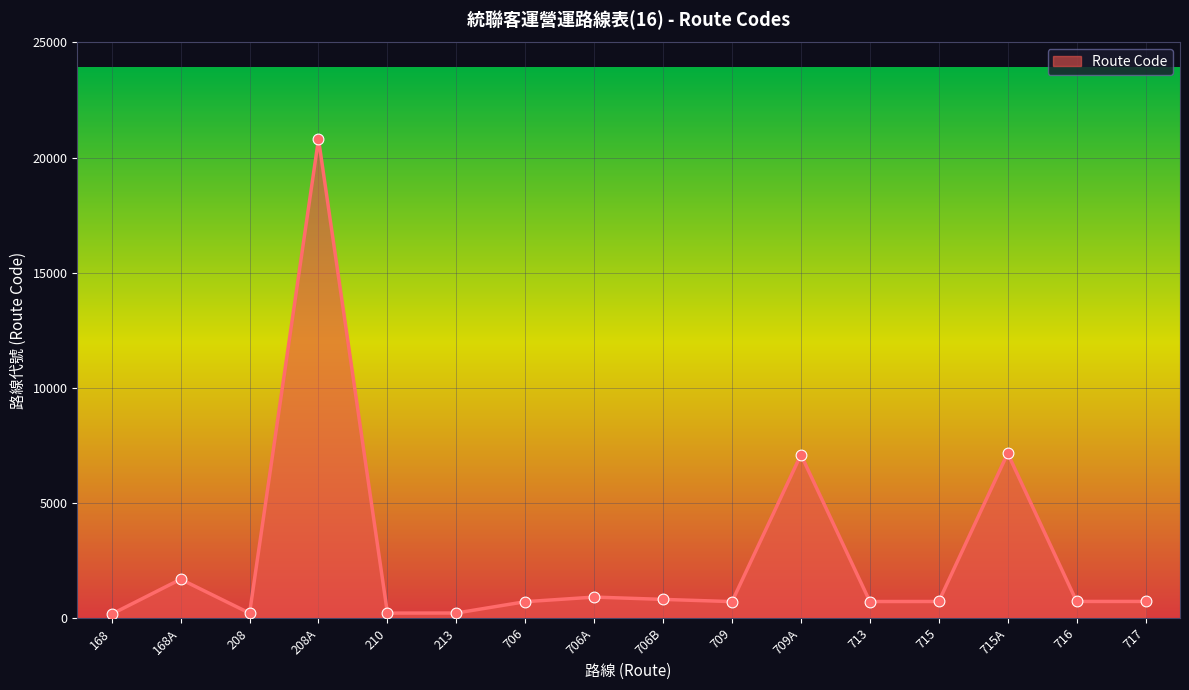

Is it true that the value at 715A is 7151?

True